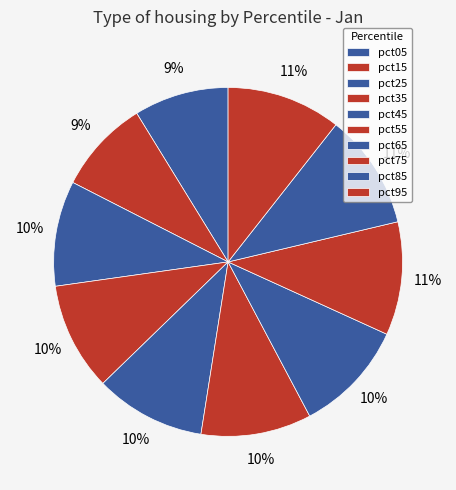

Does any single category account for the majority?

No